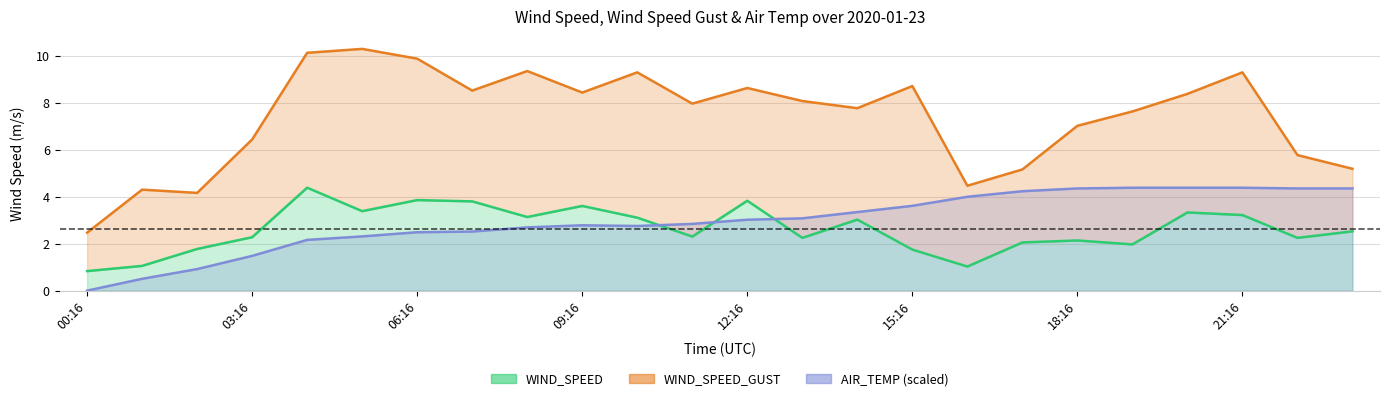

List the labels in order of AIR_TEMP value, largest first.

19:16, 20:16, 21:16, 18:16, 22:16, 23:16, 17:16, 16:16, 15:16, 14:16, 13:16, 12:16, 11:16, 09:16, 10:16, 08:16, 07:16, 06:16, 05:16, 04:16, 03:16, 02:16, 01:16, 00:16